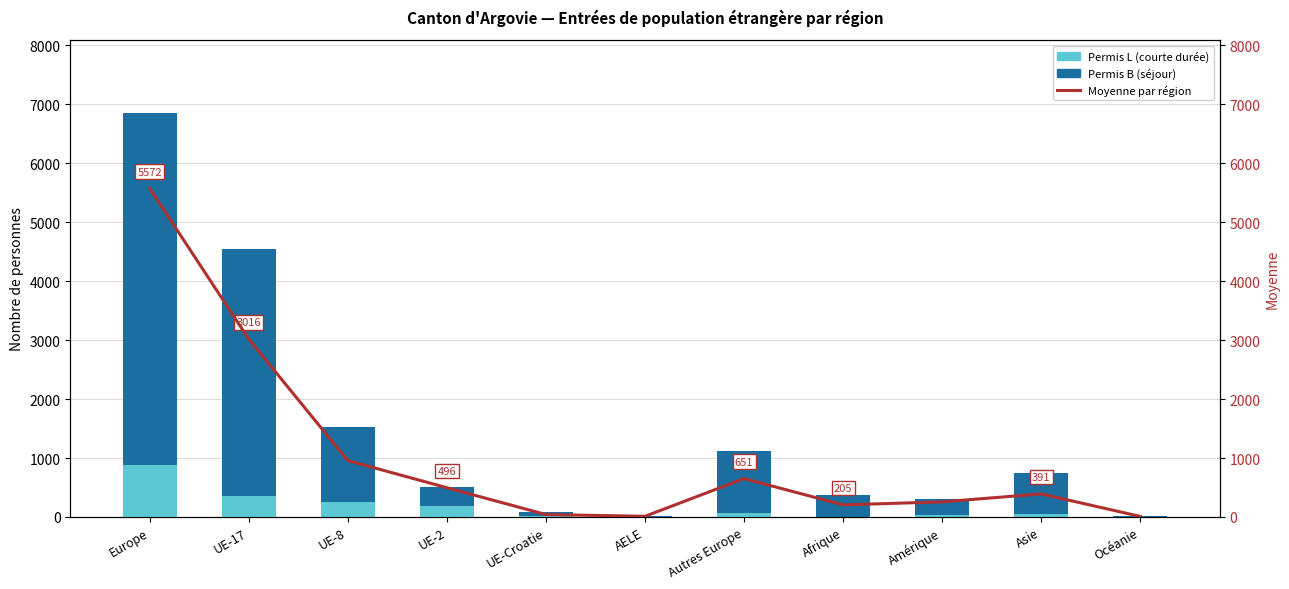

At which category does the chart reach its minimum across all series?

AELE